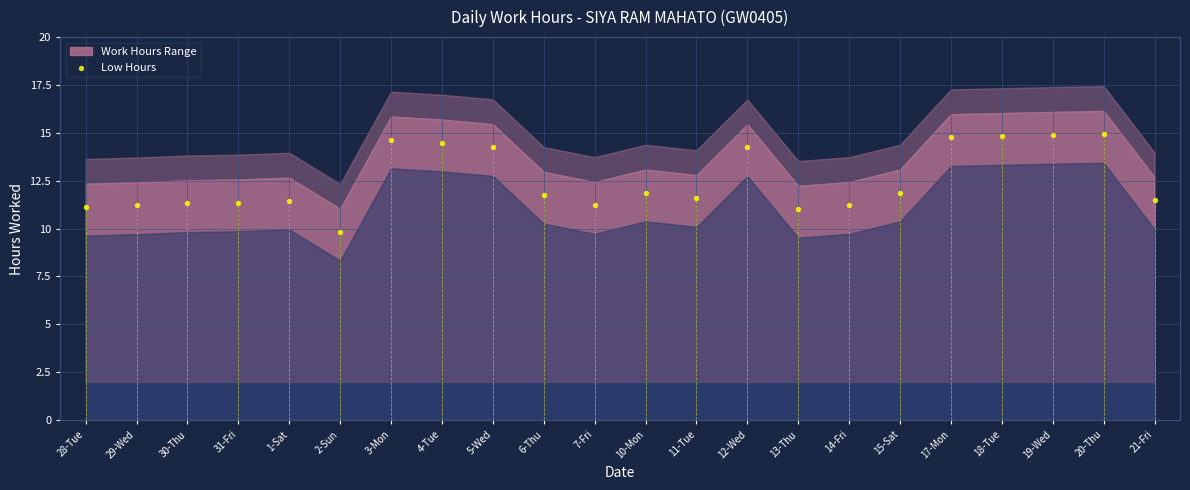

What is the range of Y values (max minus min)?

5.1